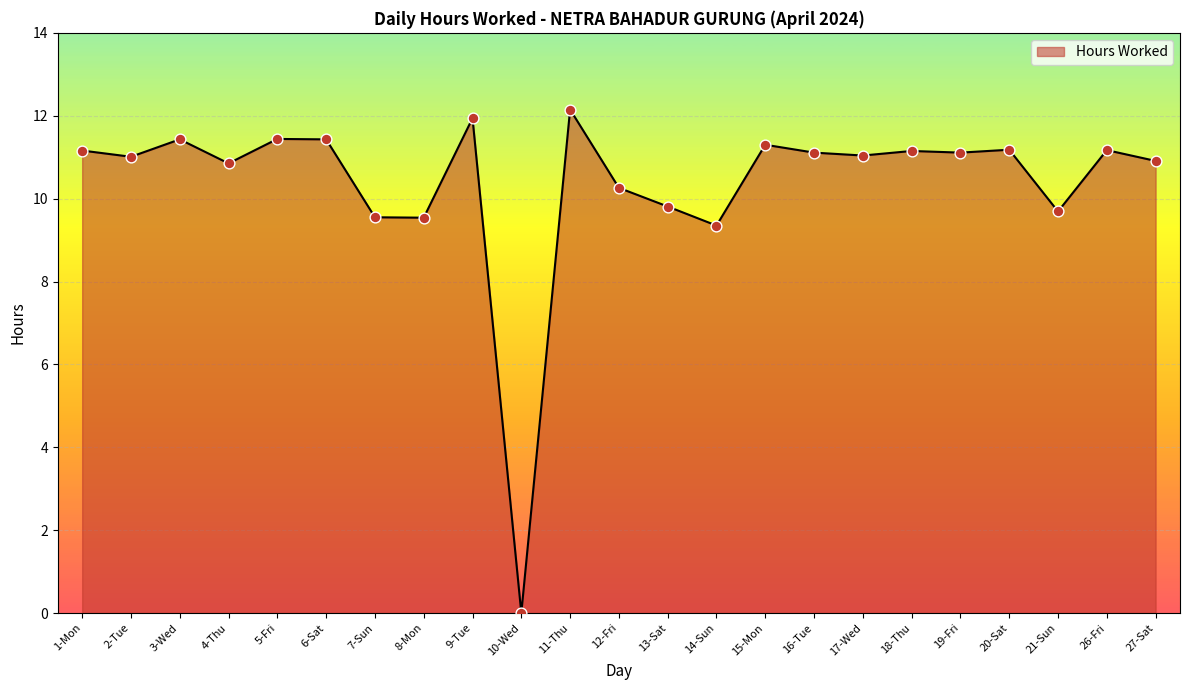

What is the ratio of the value at 26-Fri to the value at 13-Sat?

1.1